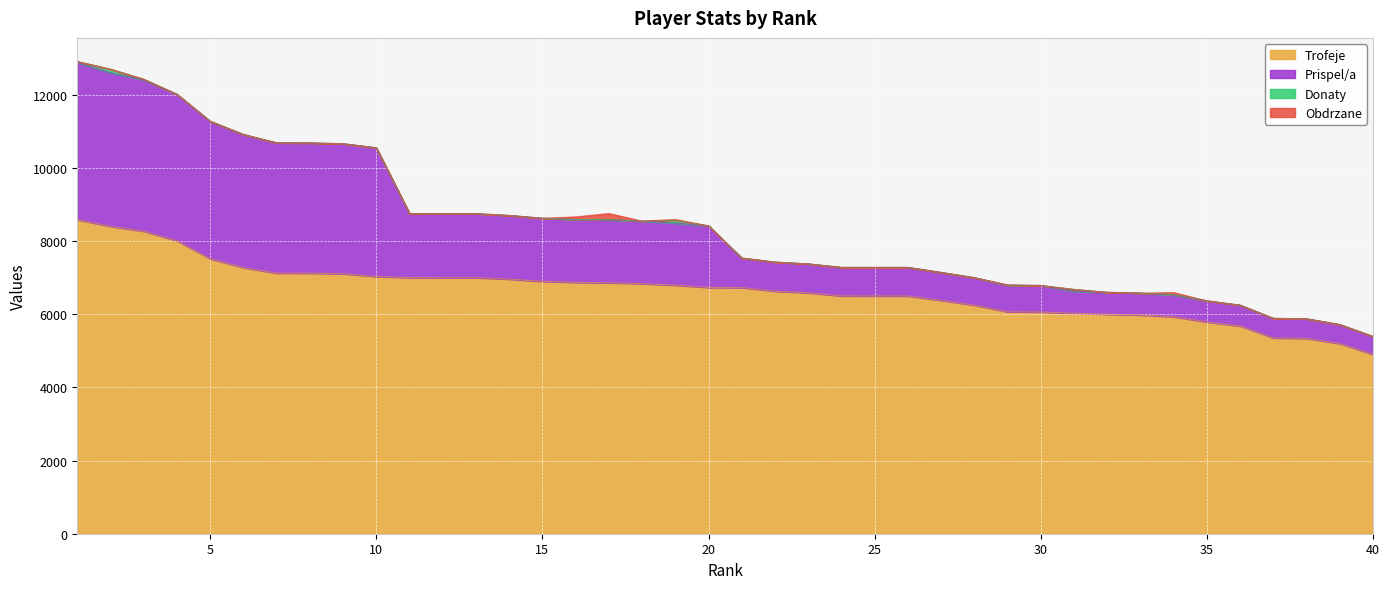

True or false: Trofeje has more than 2 points higher than both neighbors.

False